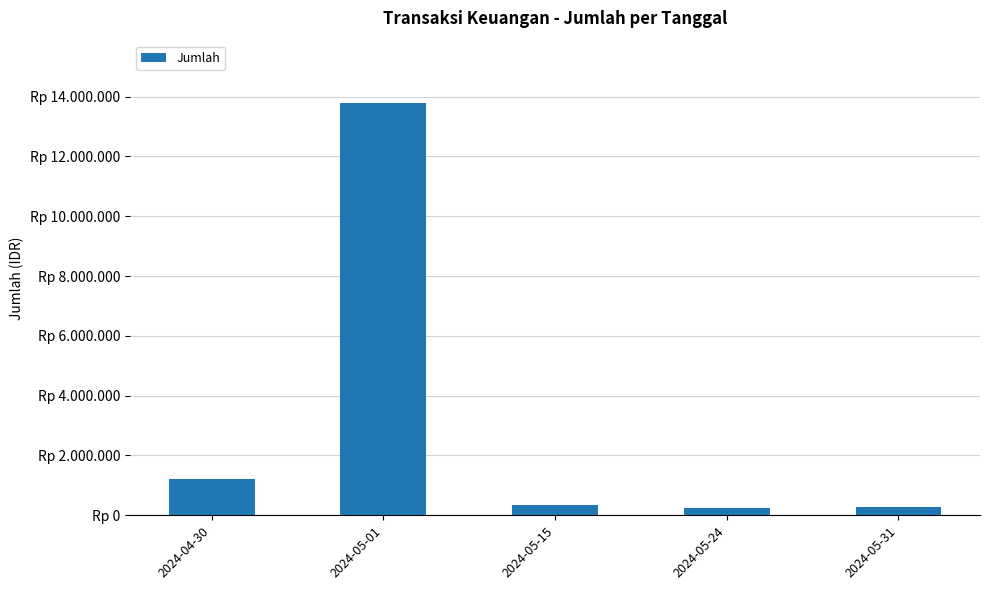

What is the sum of all values?

15864000